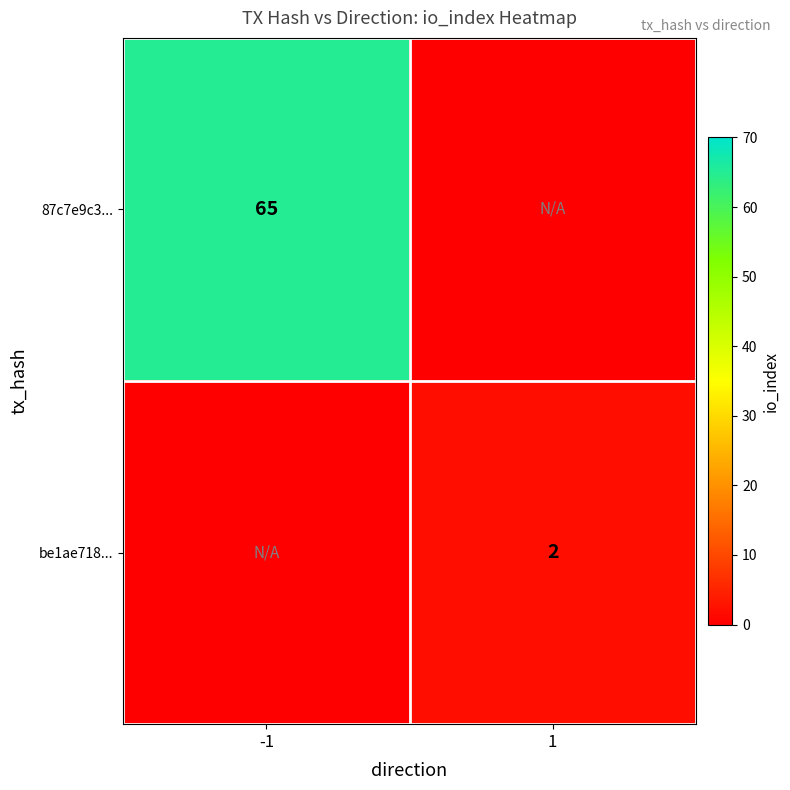

True or false: 87c7e9c3... has a value of 65 at -1.

True